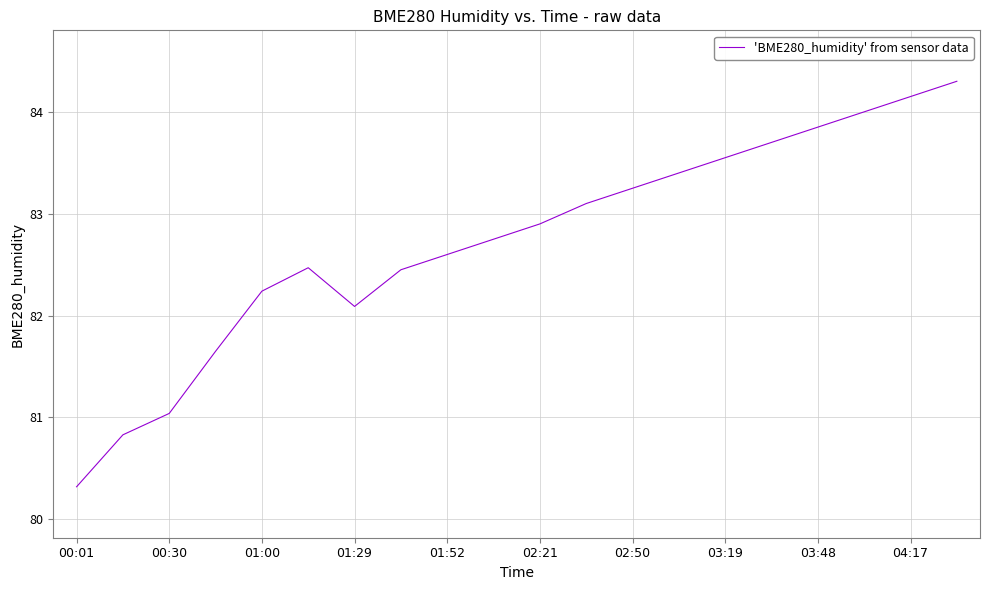

How many values exceed 82?

16